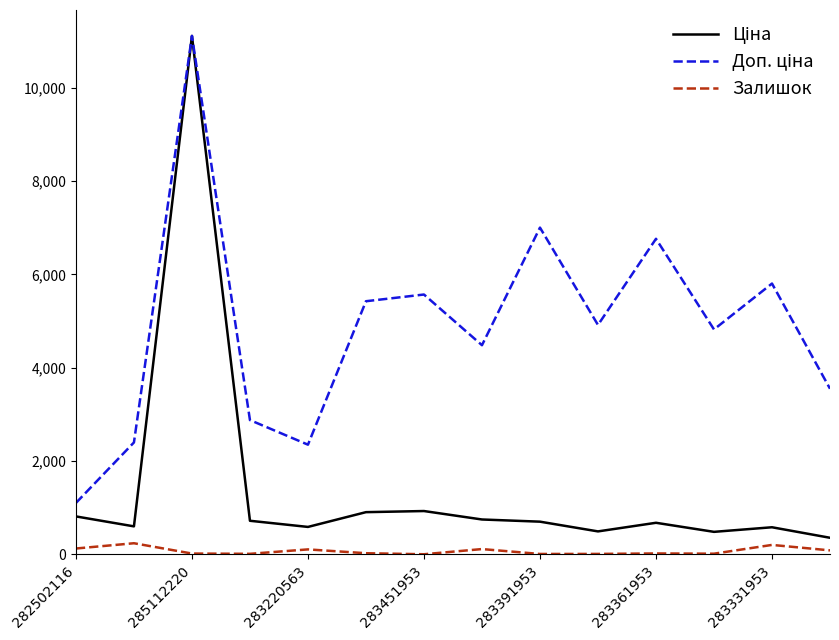

What is the greatest value displayed?

11113.6